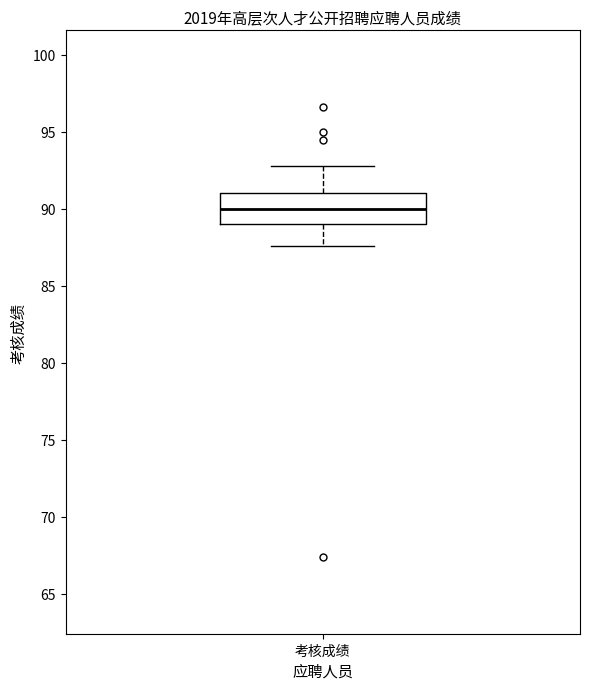

Where does the upper whisker of the box for 考核成绩 end on the y-axis? The values are not printed on the chart, so give them approximately, as read against the axis.

93.0